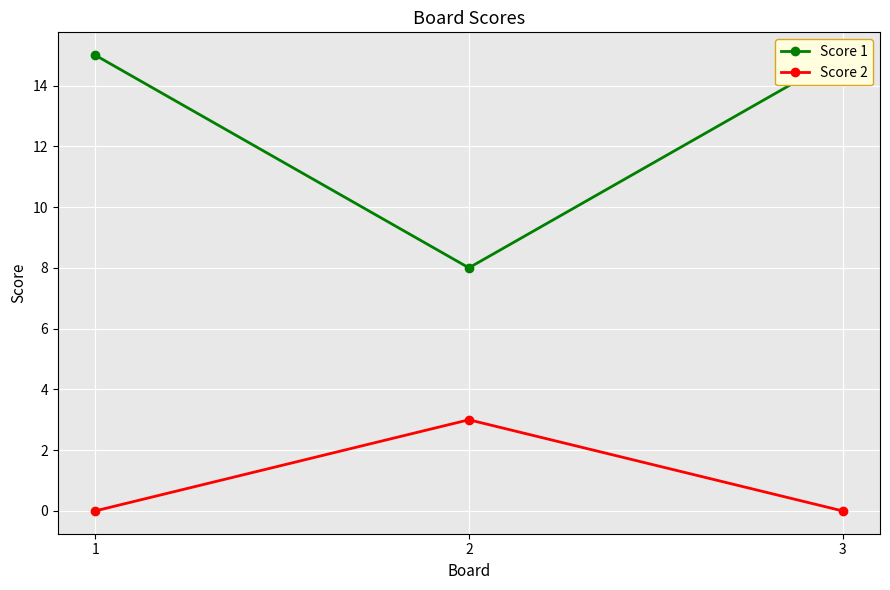

The Score 1 series shows 8 at 2. True or false?

True